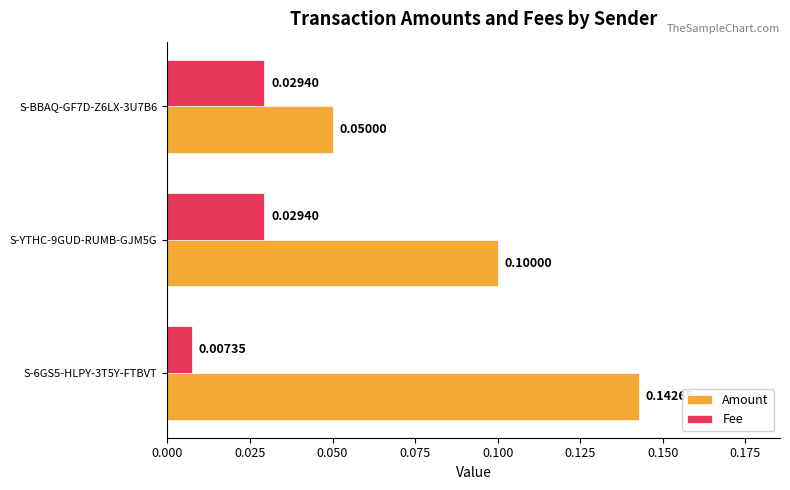

Which series has the largest range (max minus min)?

Amount